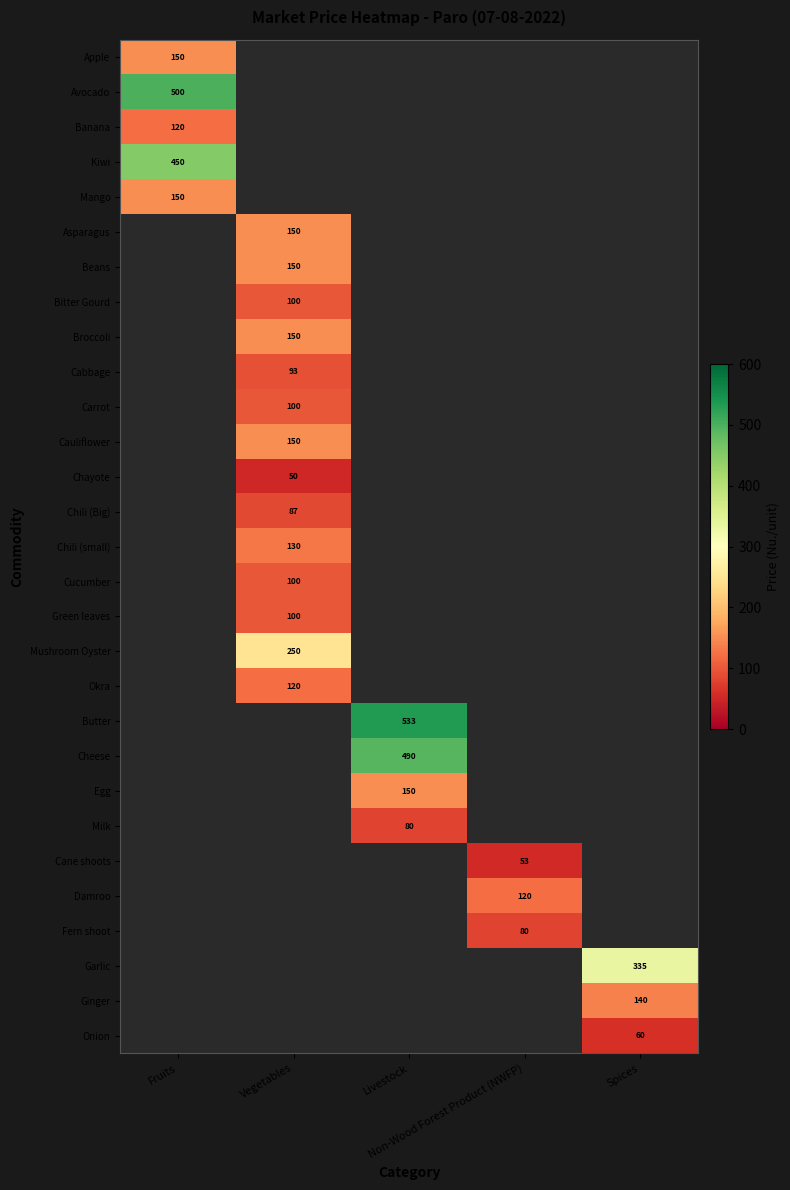

At how many categories does at least one series exceed 320?

3